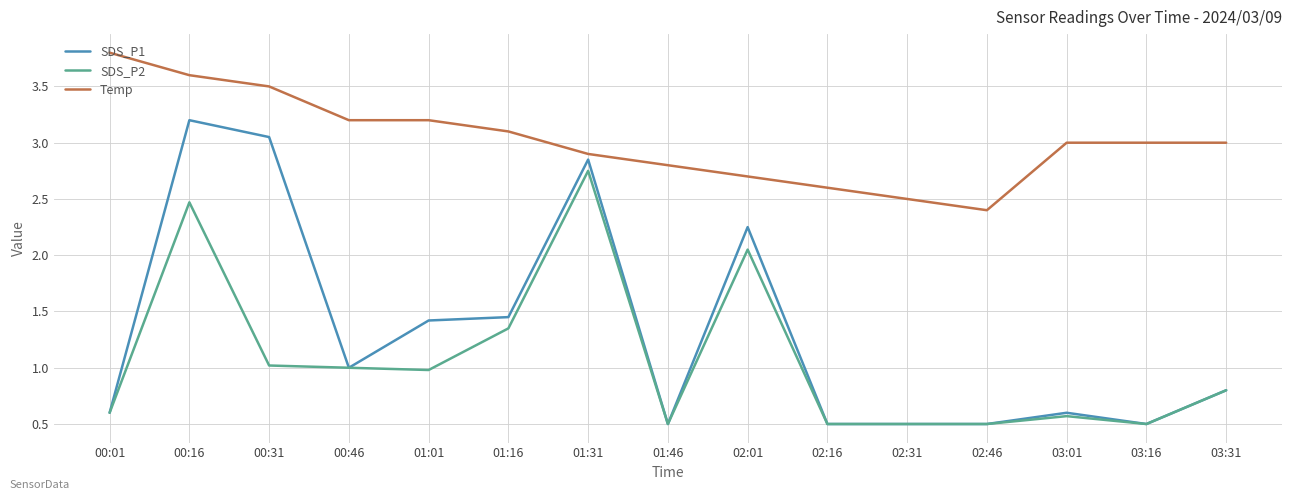

The value of Temp at 00:16 is 5.0. True or false?

False